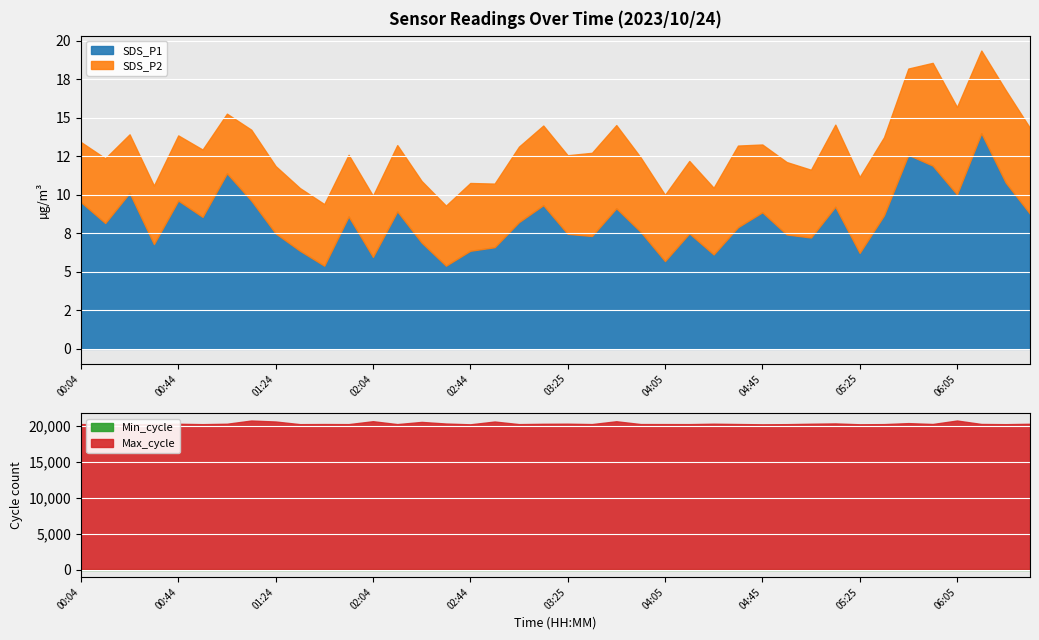

At which label does SDS_P1 reach its minimum?

01:44